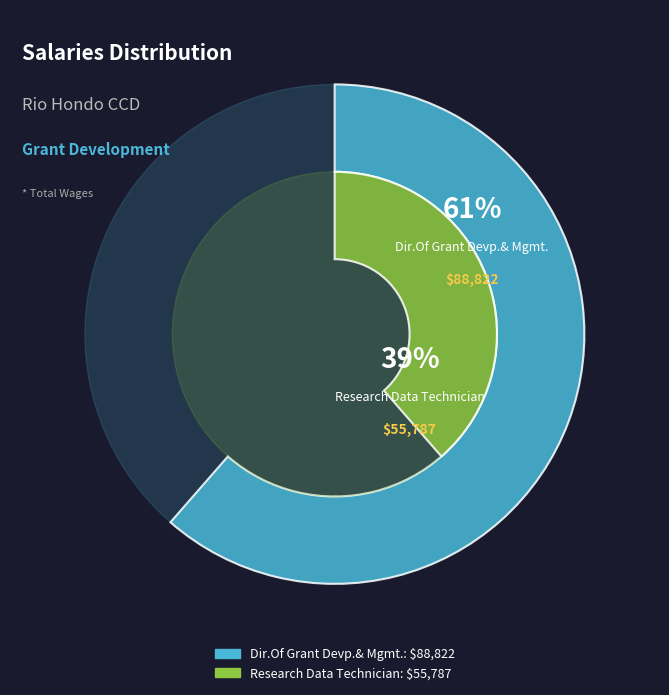

Is the sum of Research Data Technician and Dir.Of Grant Devp.& Mgmt. greater than half?

Yes